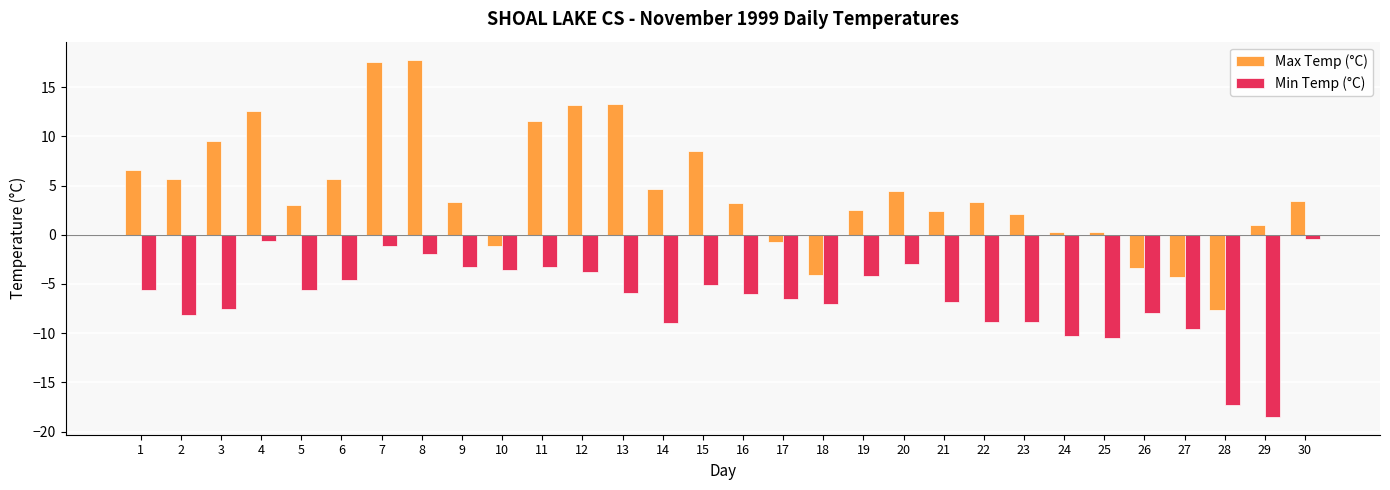

Where does the Min Temp (°C) series first go above -5?

4